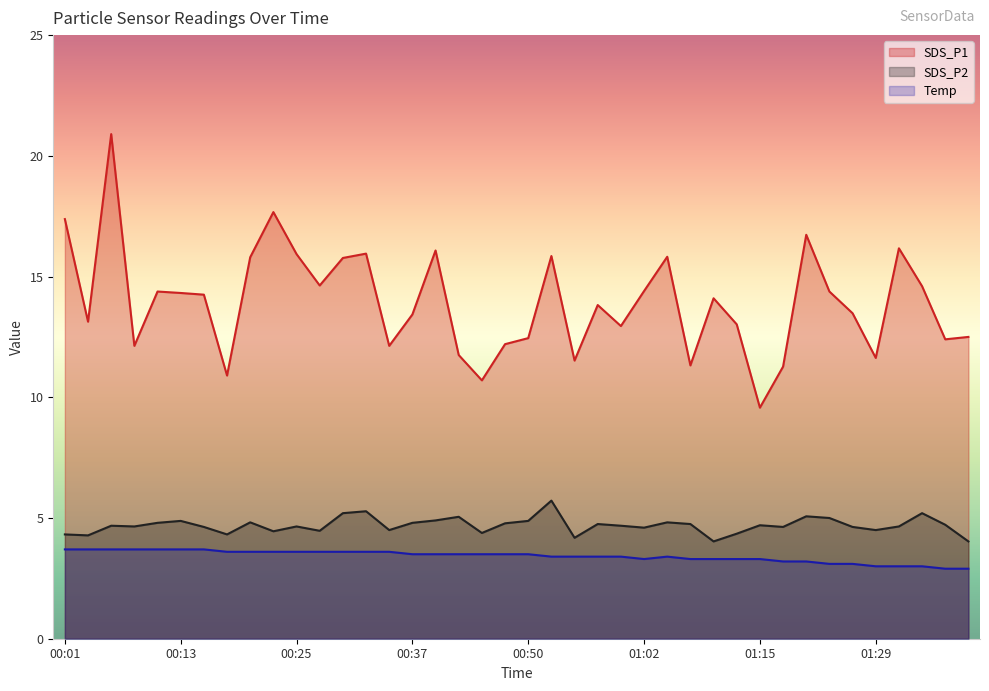

How many interior local peaks does the SDS_P2 series have?

12